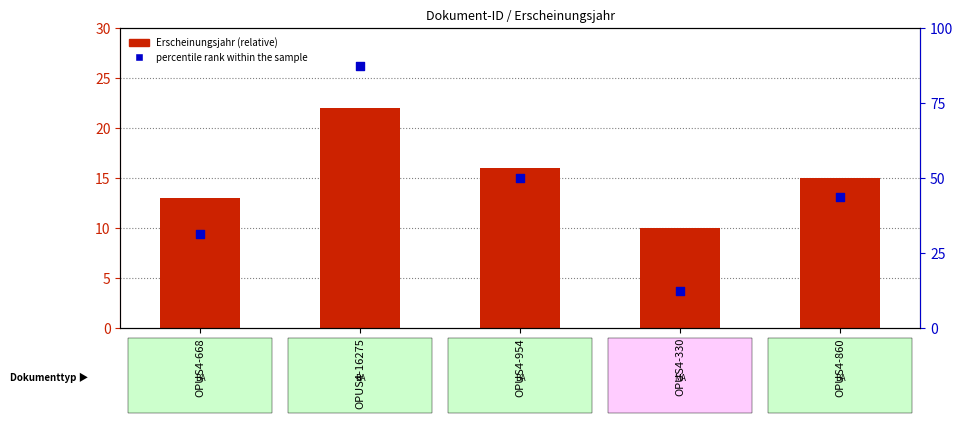

What is the total value across all series at OPUS4-860?

58.8